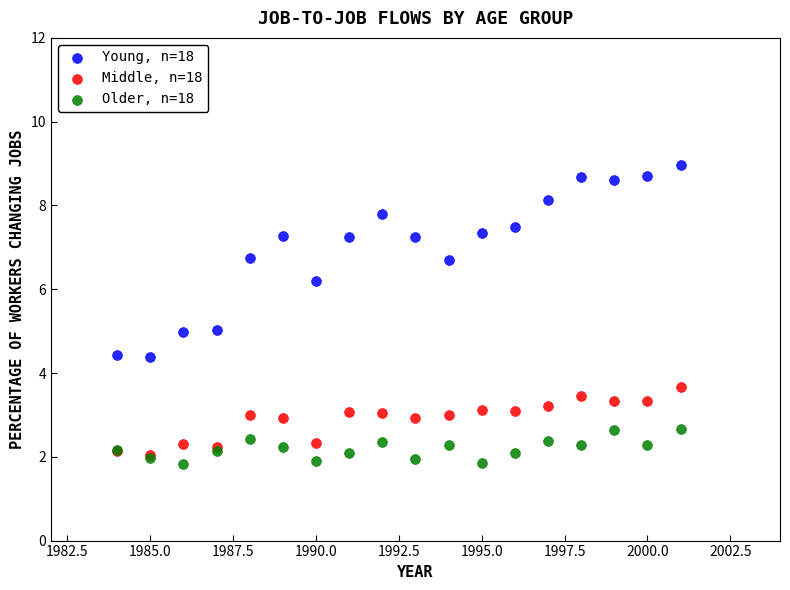

Which series reaches the maximum Y coordinate?

Young, n=18